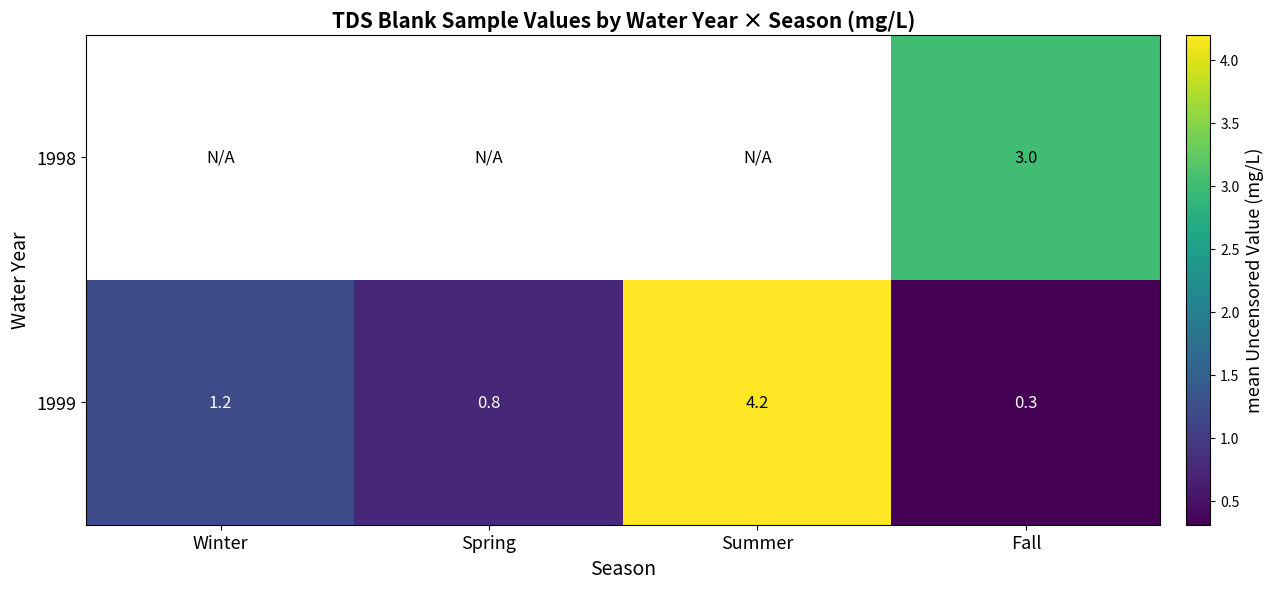

True or false: 1999 has a value of 1.2 at Winter.

True